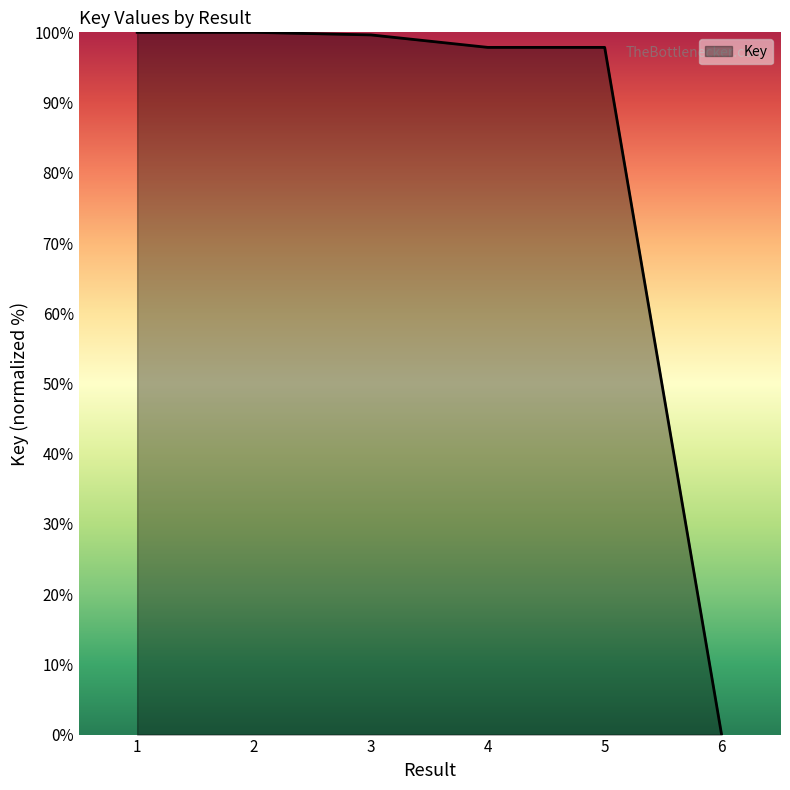

What is the approximate value at 2?

100.0